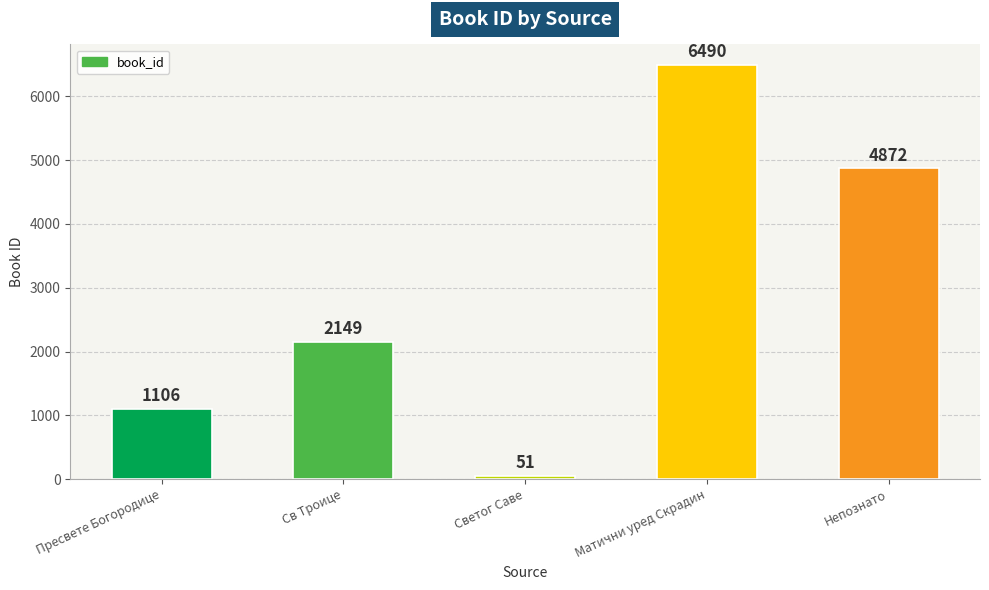

What is the label of the 1st bar from the left?

Пресвете Богородице